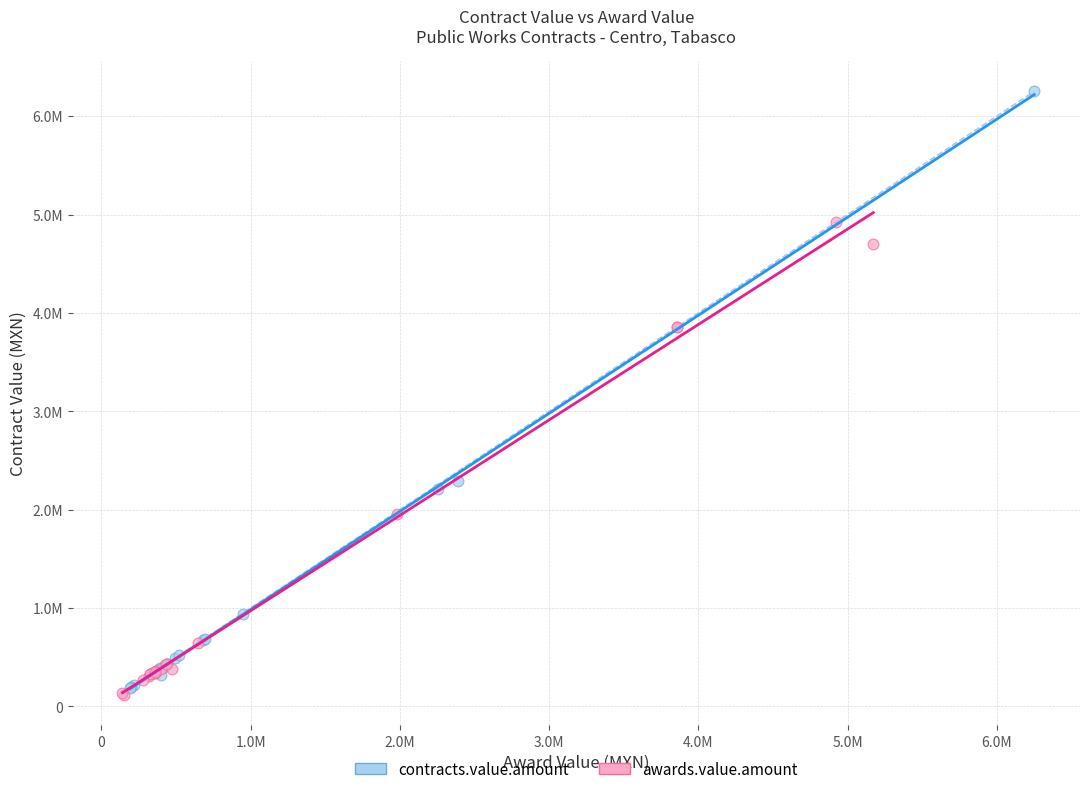

What are all the series names shown in the legend?

contracts.value.amount, awards.value.amount